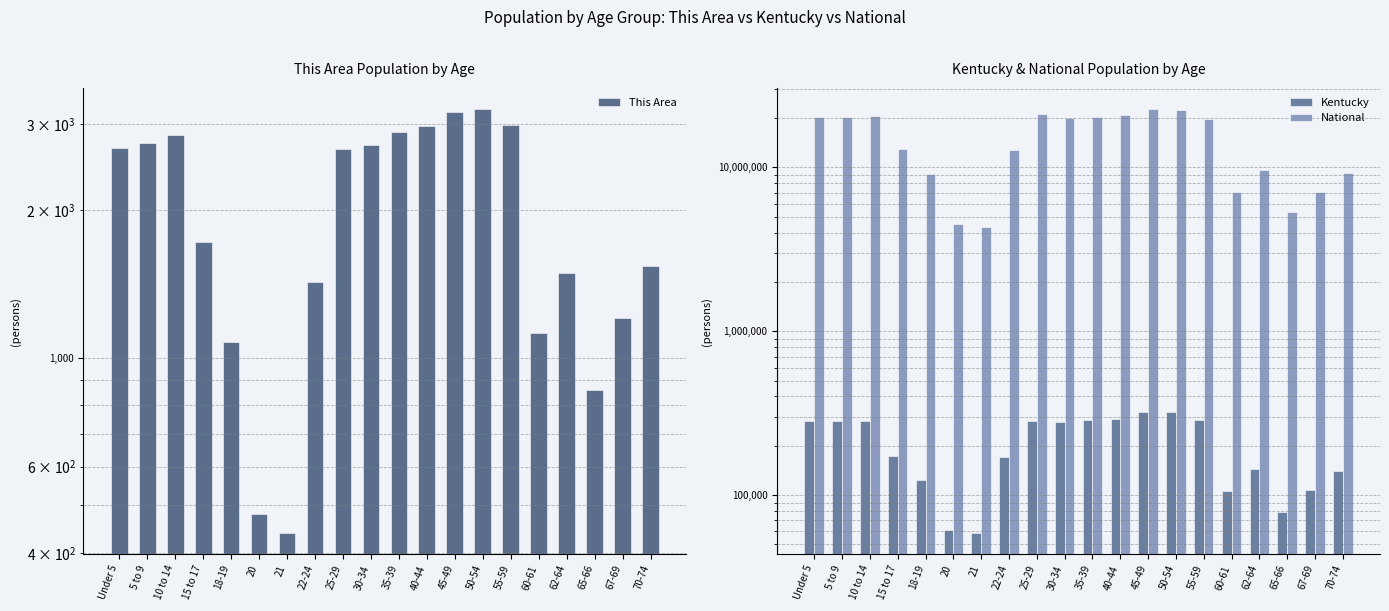

What is the difference between the maximum and minimum values in the National series?

18354297